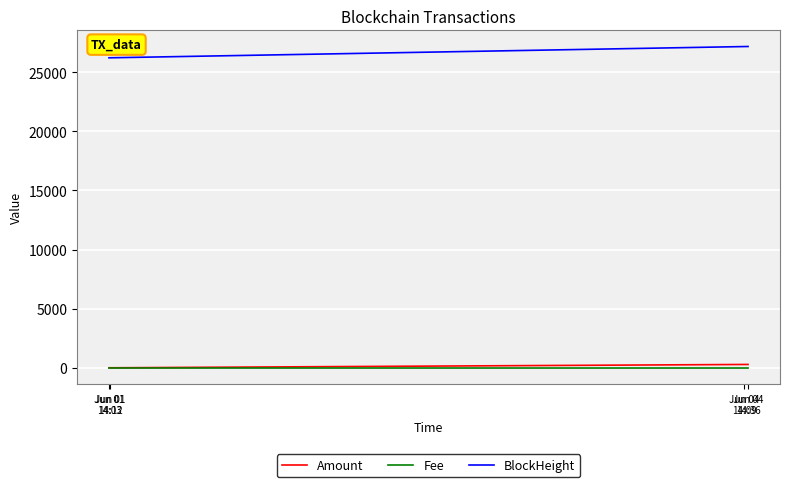

How many lines are shown in the chart?

3